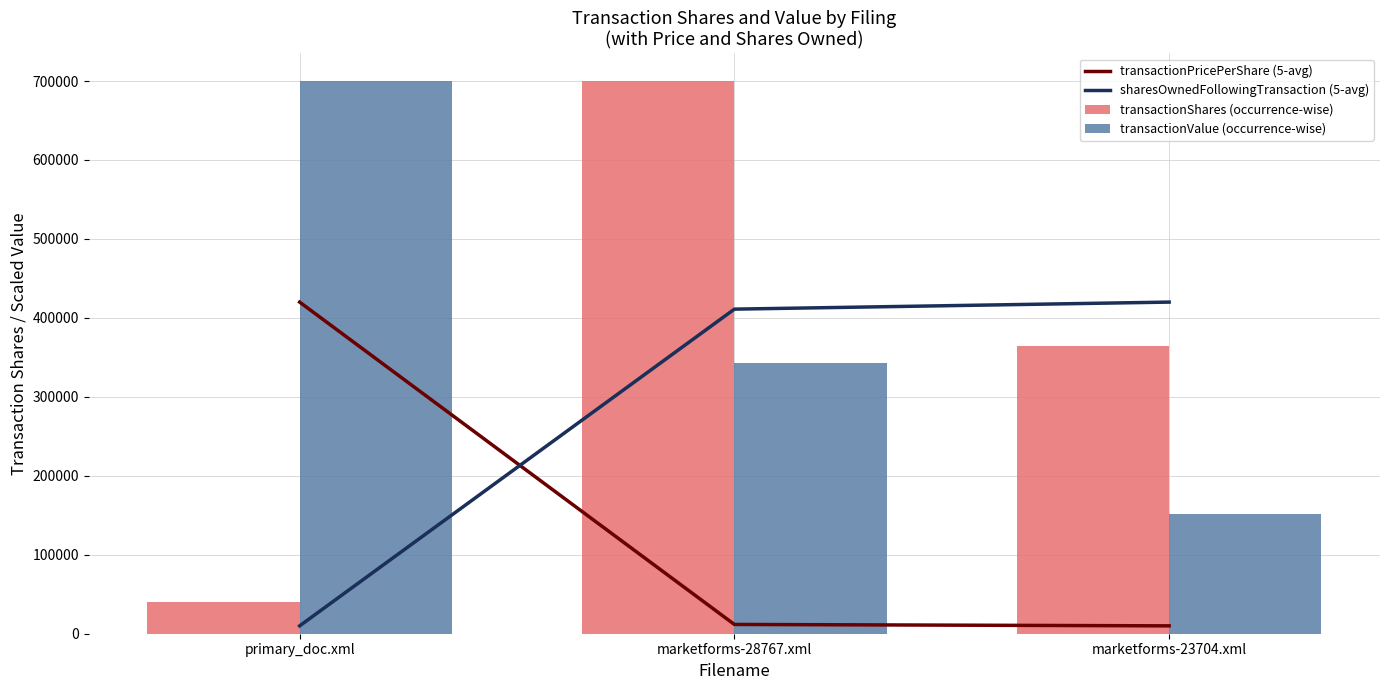

What is the label of the 1st bar from the right?

marketforms-23704.xml